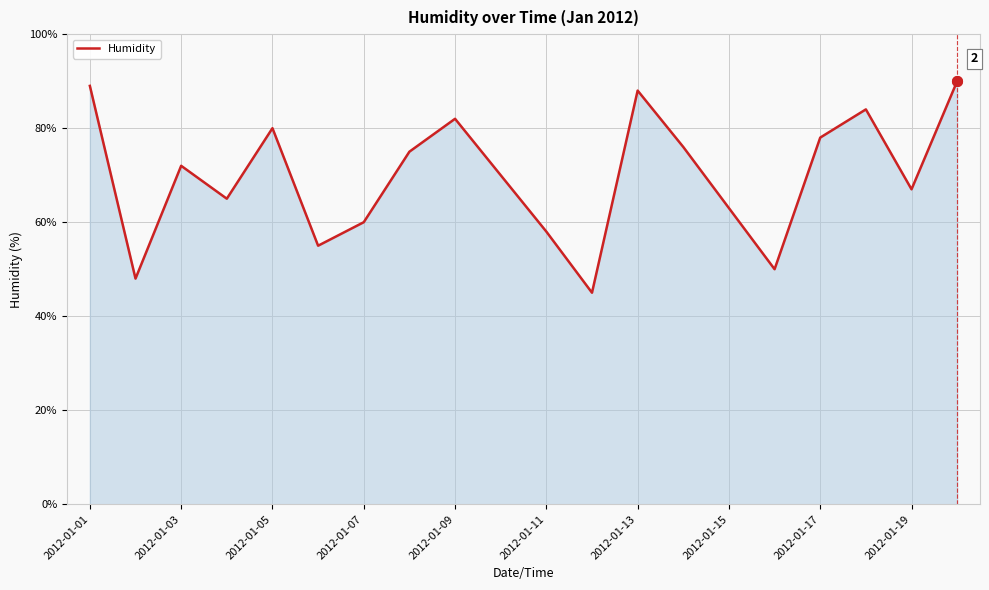

What is the difference between the maximum and minimum values?

45